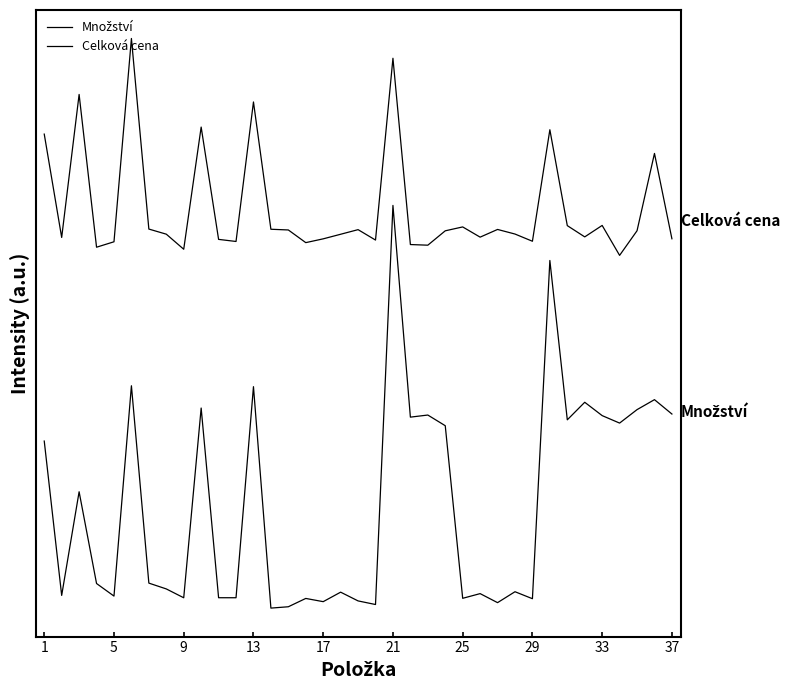

Does the chart have visible grid lines?

No